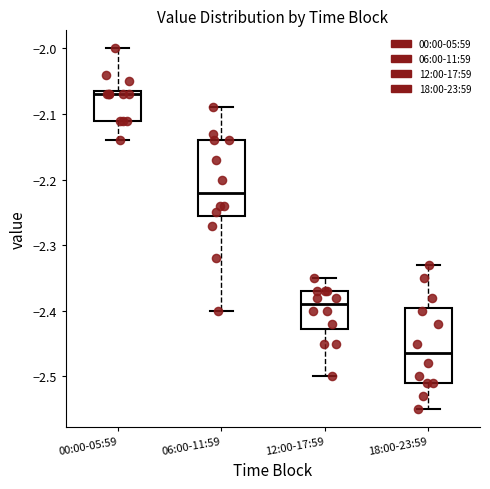

Where does the median line of the box for 18:00-23:59 sit on the y-axis? The values are not printed on the chart, so give them approximately, as read against the axis.

-2.46